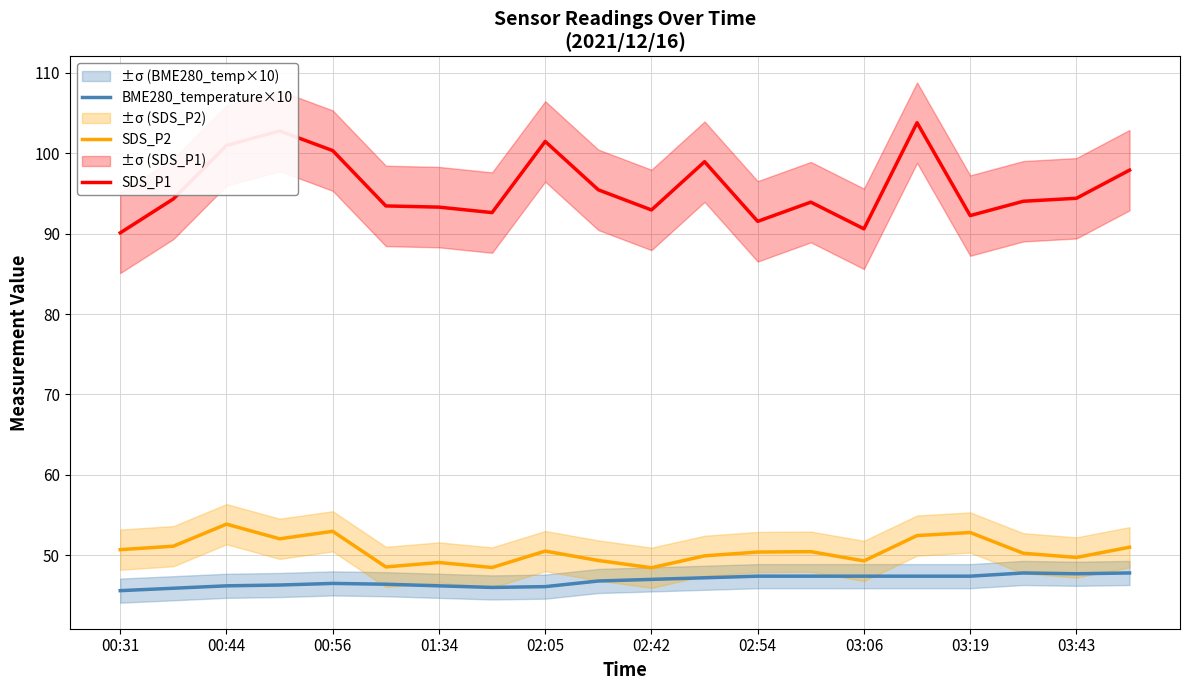

The value of SDS_P1 at 03:06 is 40.0. True or false?

False